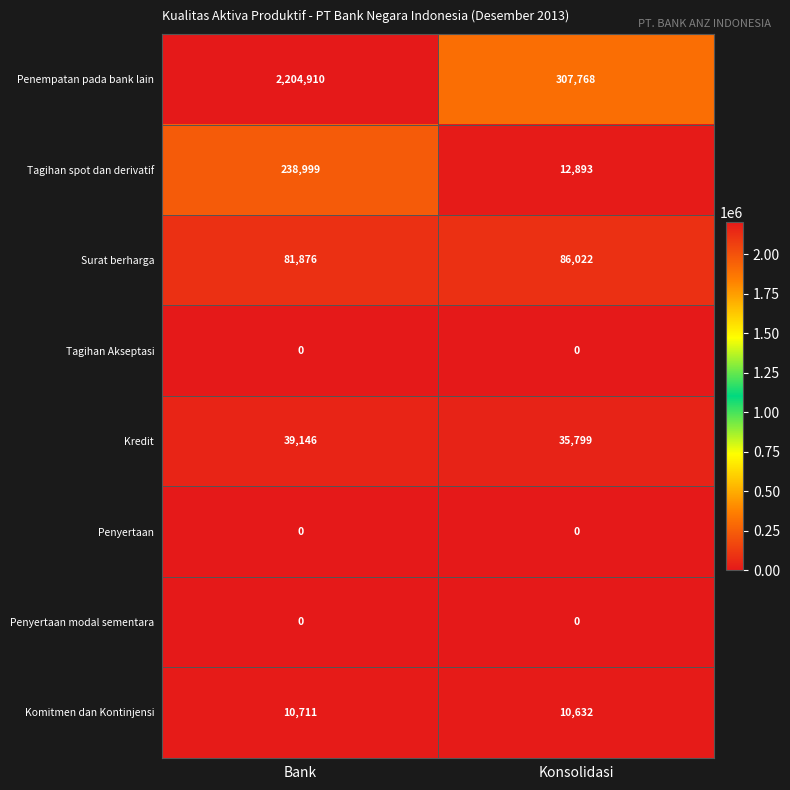

Which category has the highest value across all series?

Bank